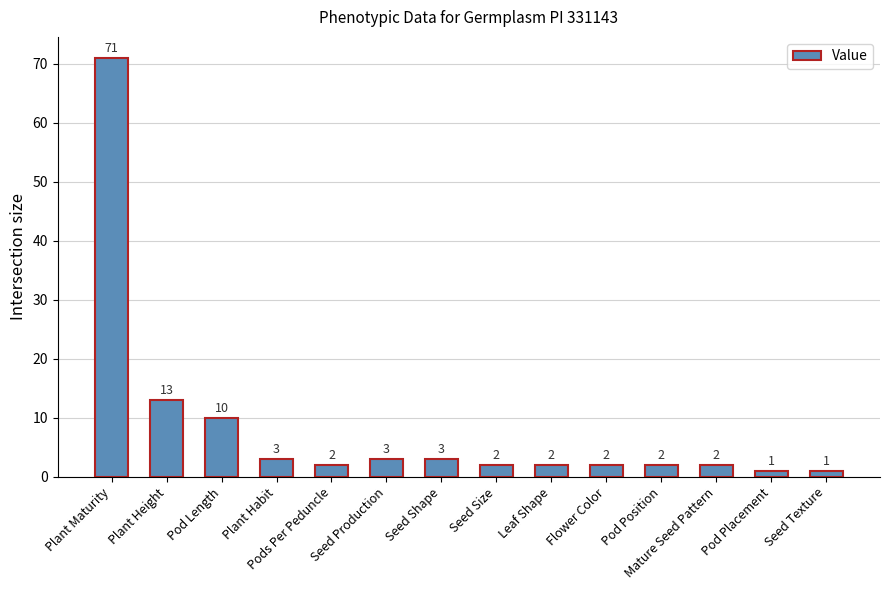

At which label does the data first exceed 2?

Plant Maturity